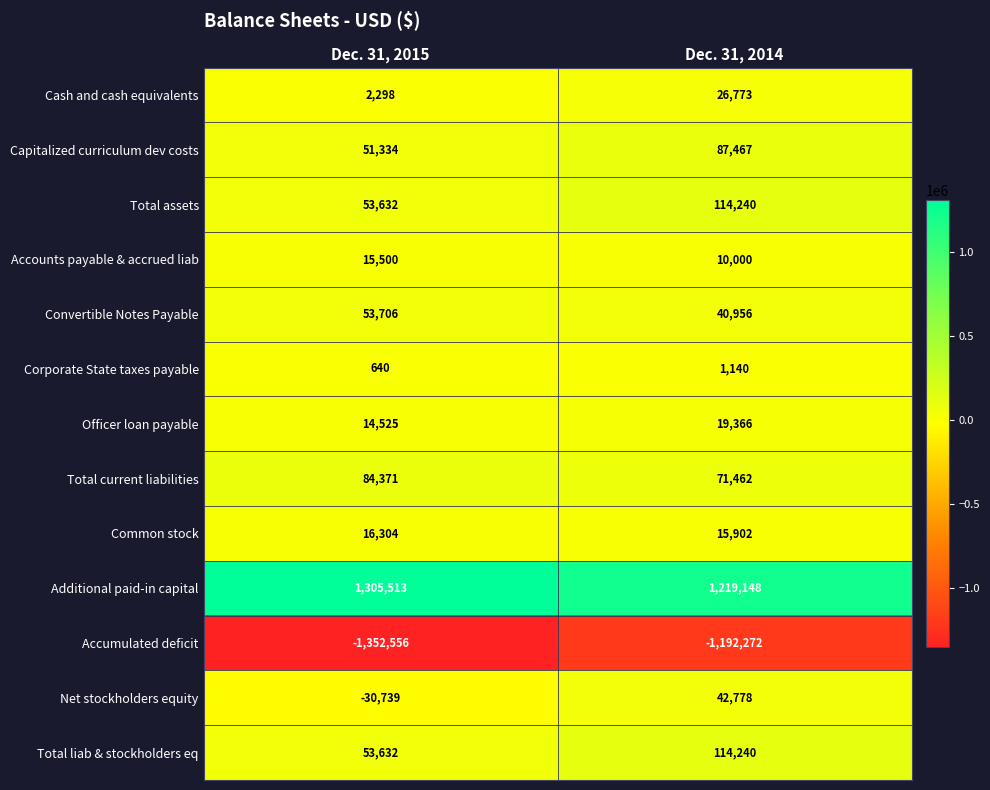

Reading right to left, extract all data points from this chart.

Cash and cash equivalents: 26773	2298
Capitalized curriculum dev costs: 87467	51334
Total assets: 114240	53632
Accounts payable & accrued liab: 10000	15500
Convertible Notes Payable: 40956	53706
Corporate State taxes payable: 1140	640
Officer loan payable: 19366	14525
Total current liabilities: 71462	84371
Common stock: 15902	16304
Additional paid-in capital: 1219148	1305513
Accumulated deficit: -1192272	-1352556
Net stockholders equity: 42778	-30739
Total liab & stockholders eq: 114240	53632